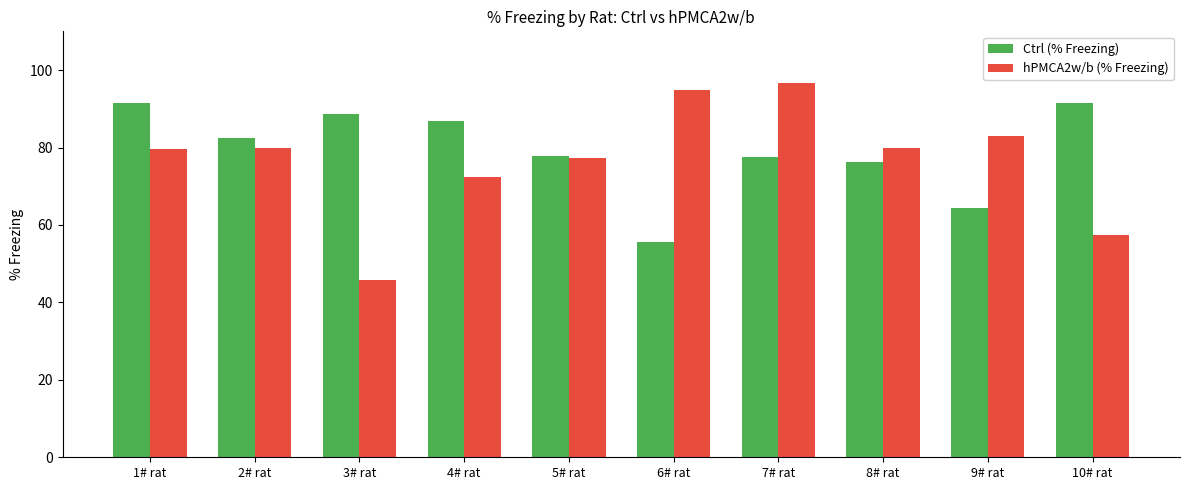

How many bars are there in each group?

2